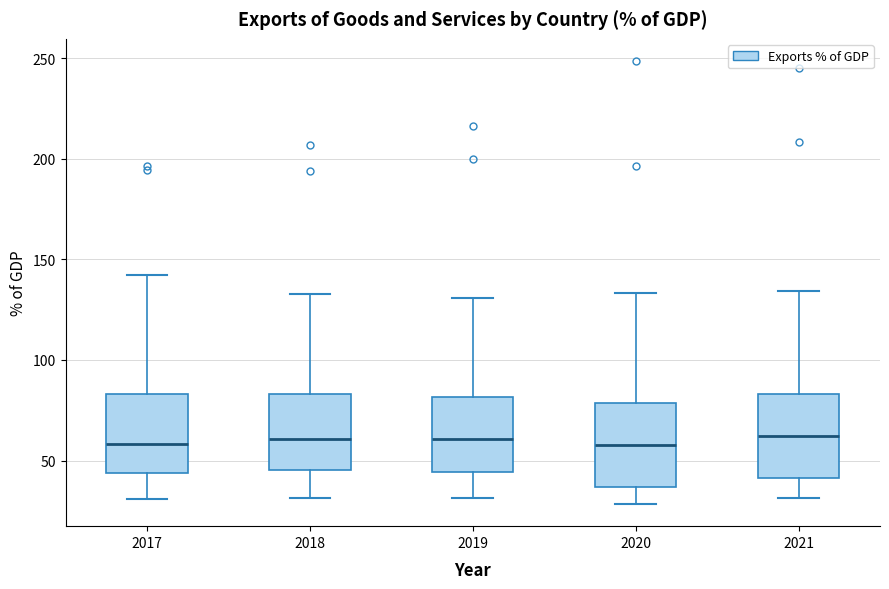

Where is the lower edge of the box at x = 2018 on the y-axis? The values are not printed on the chart, so give them approximately, as read against the axis.

45